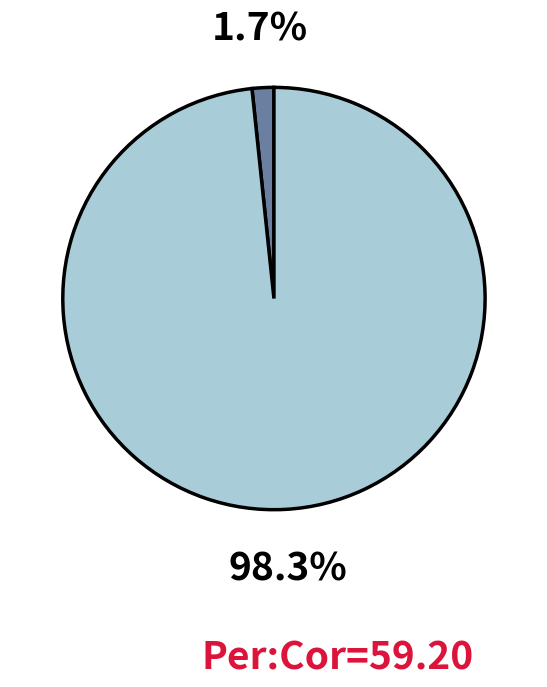

Does any single category account for the majority?

Yes